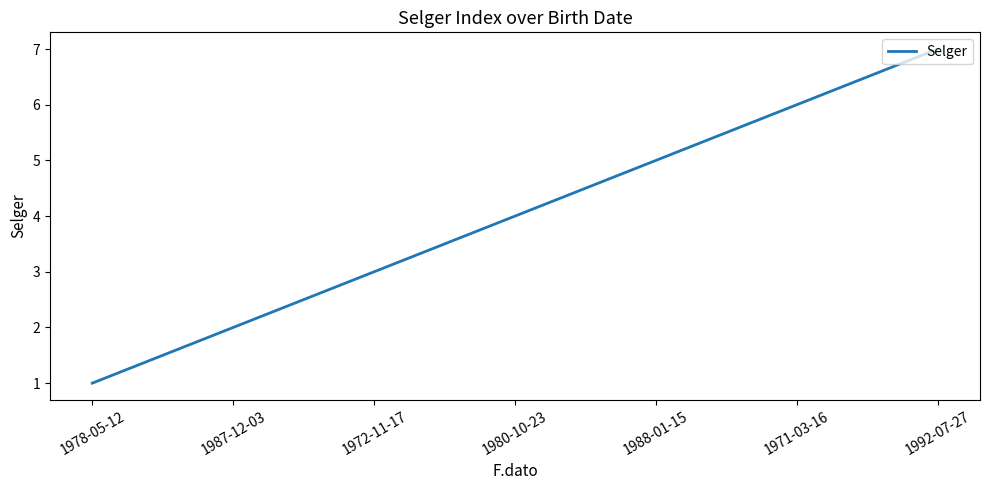

What is the change in value from 1987-12-03 to 1988-01-15?

+3